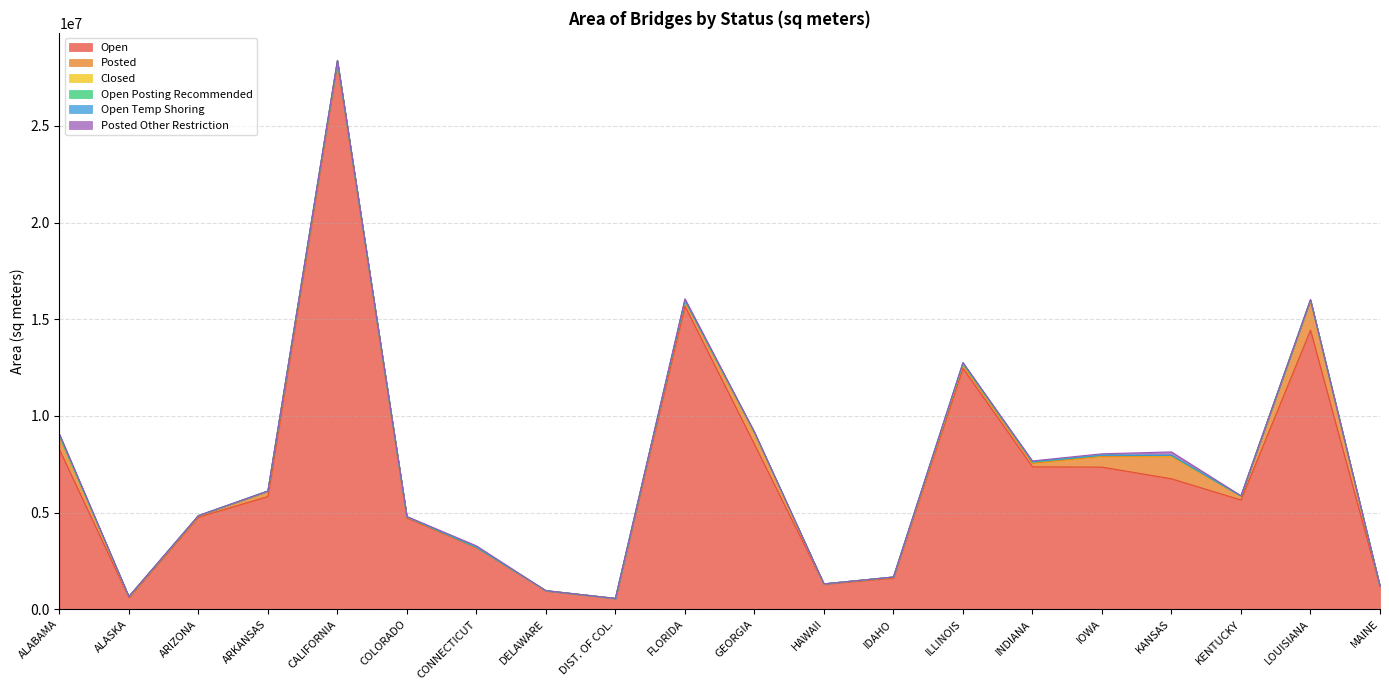

Which series has the largest total across all categories?

Open